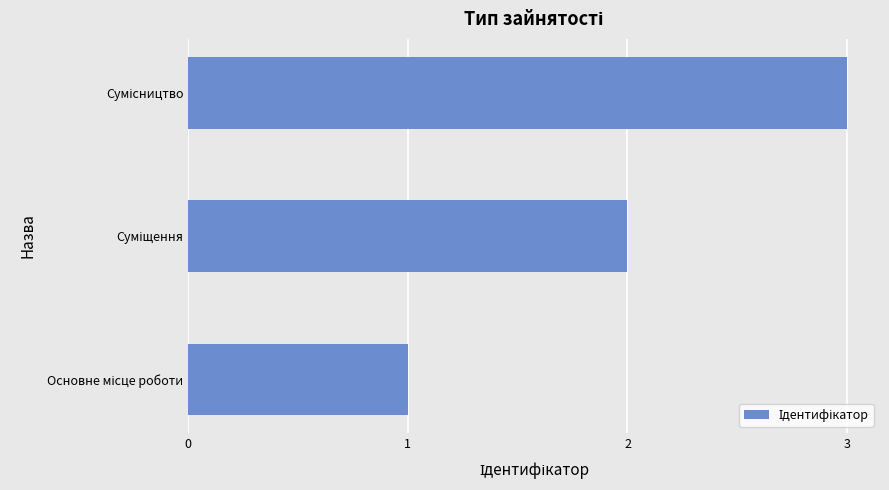

What is the greatest value displayed?

3